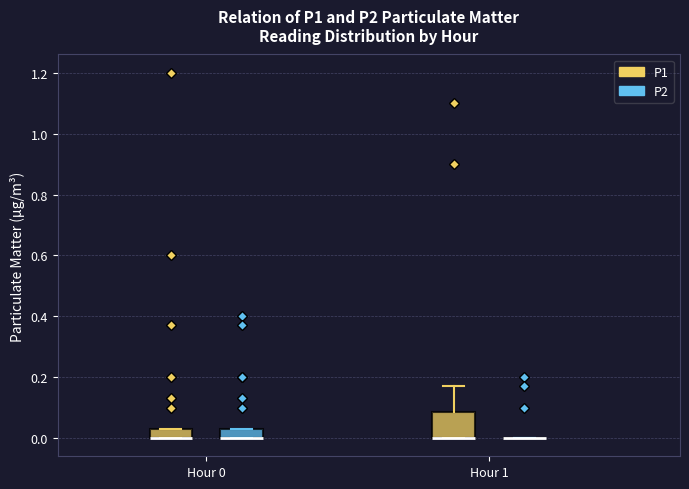

Comparing the boxes themselves (not the whiskers), which one is the tallest?

Hour 1 (P1)